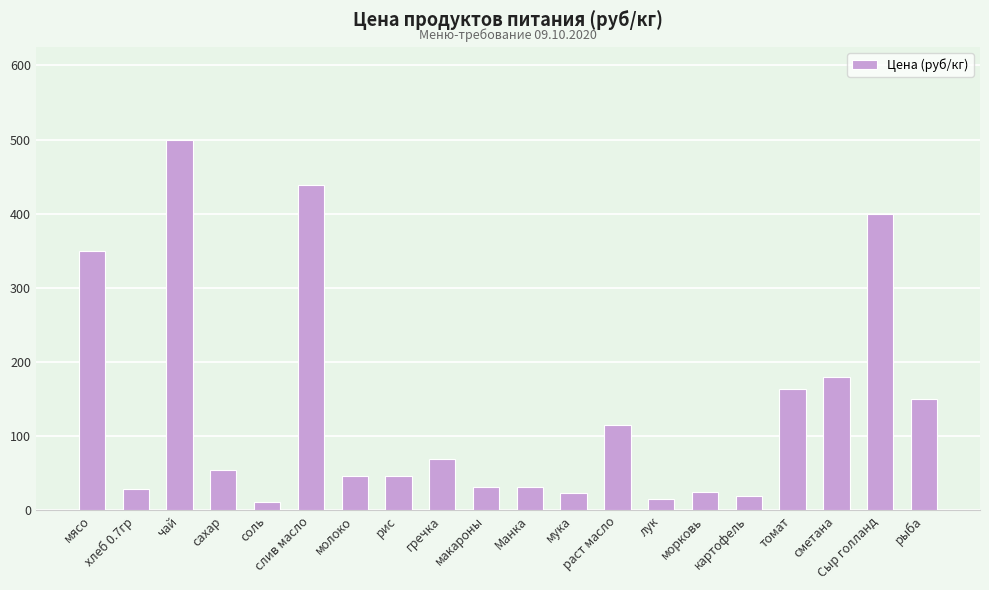

Where does the data first go above 55?

мясо